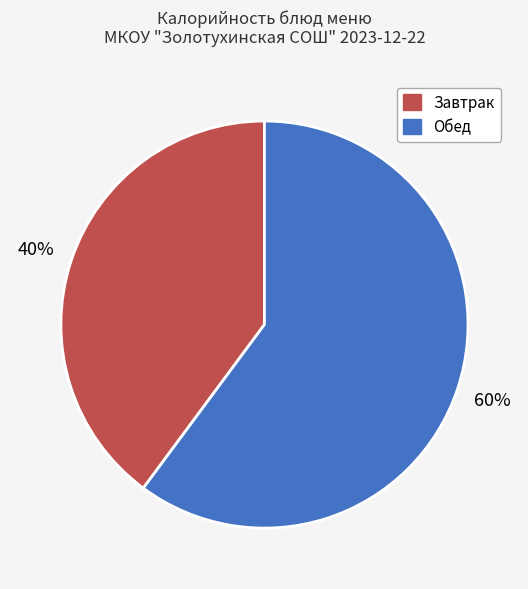

Does any single category account for the majority?

Yes